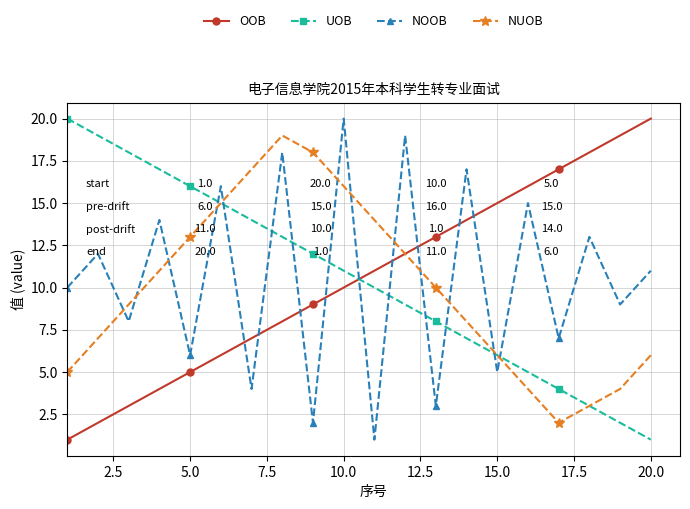

What is the maximum value shown in the chart?

20